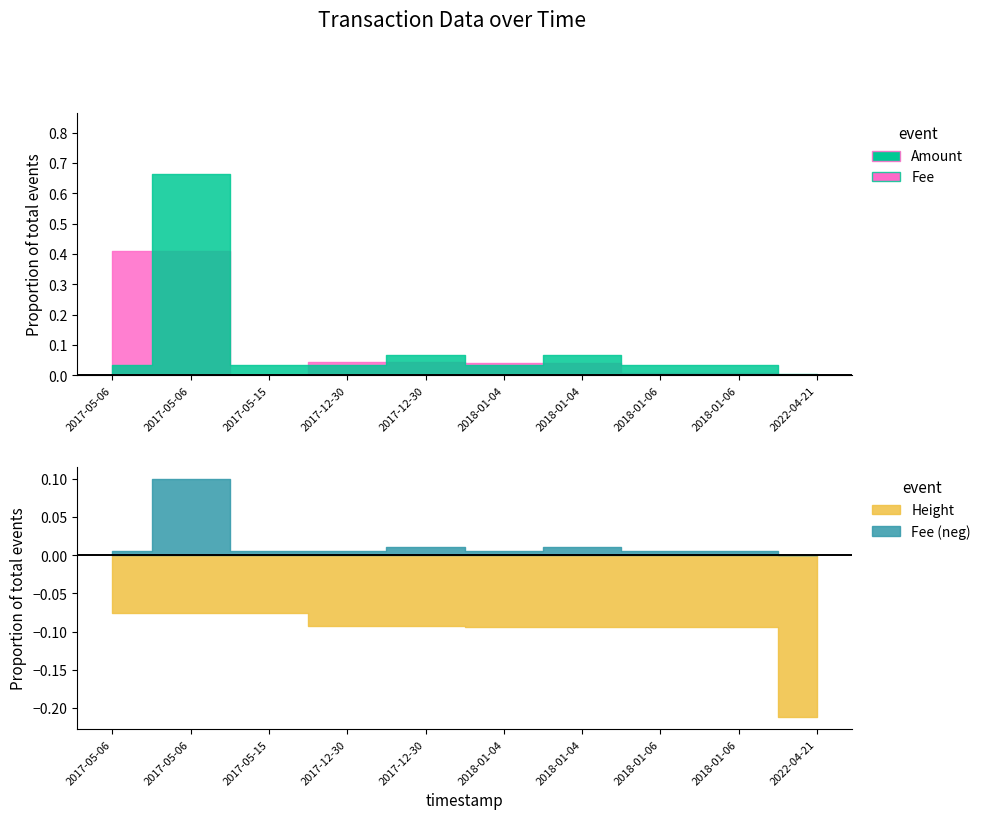

The Amount series shows 0.0 at 2022-04-21. True or false?

True